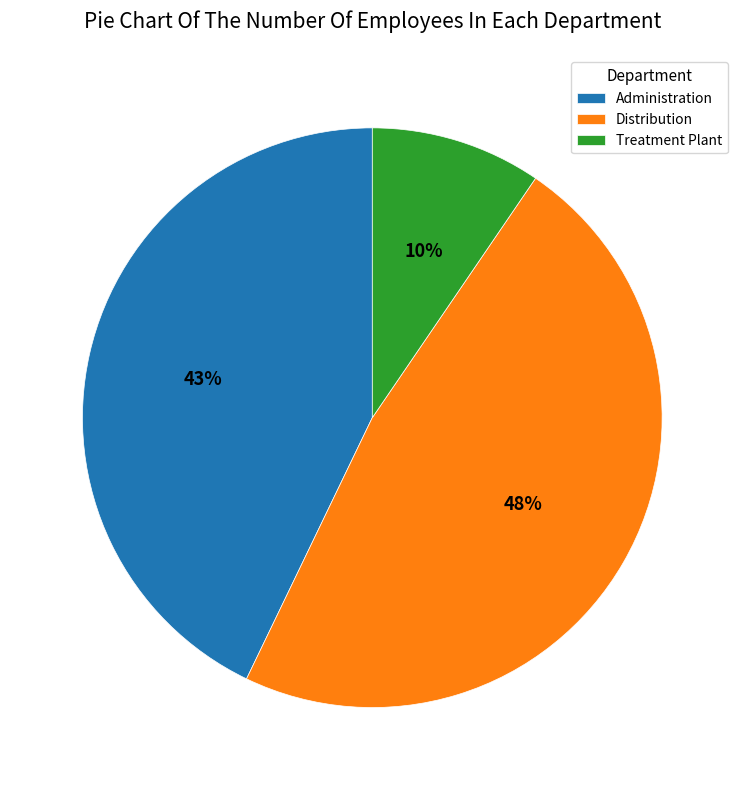

To the nearest percent, what portion does Distribution represent?

48%